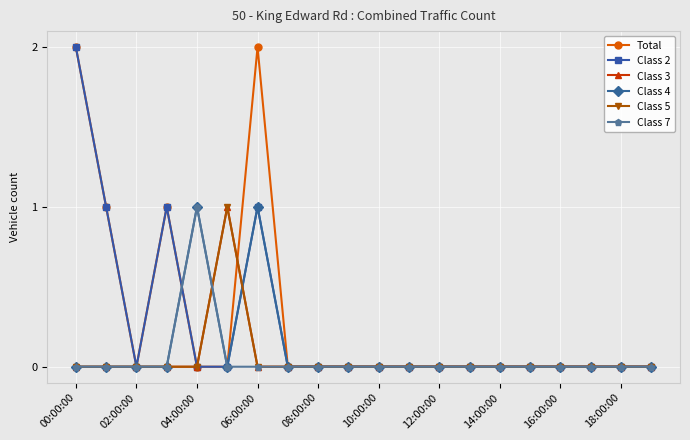

Does the chart have visible grid lines?

Yes